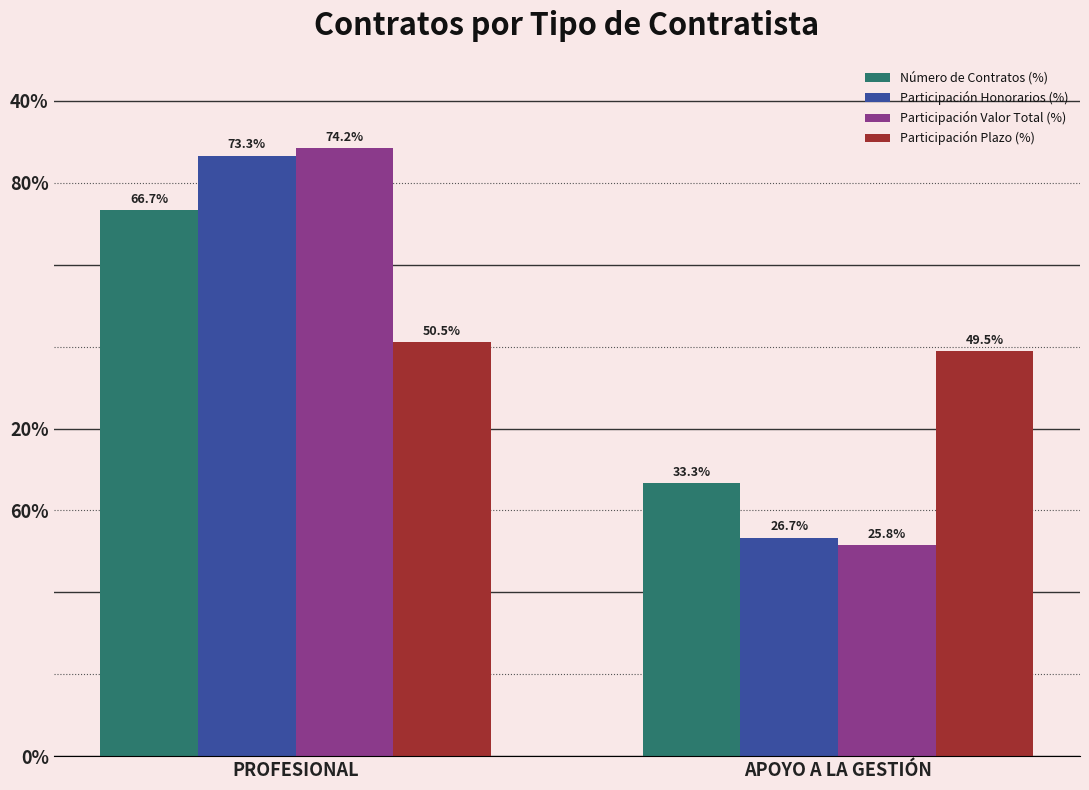

What are all the series names shown in the legend?

Número de Contratos (%), Participación Honorarios (%), Participación Valor Total (%), Participación Plazo (%)